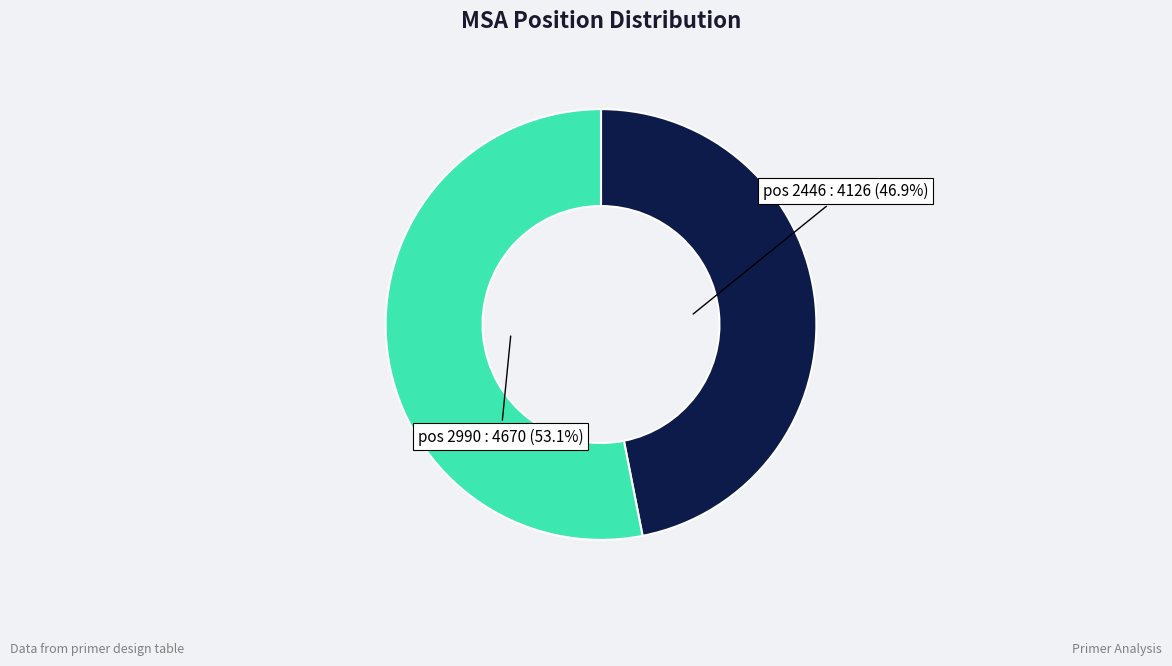

What portion of the pie excludes pos 2446?

53.1%